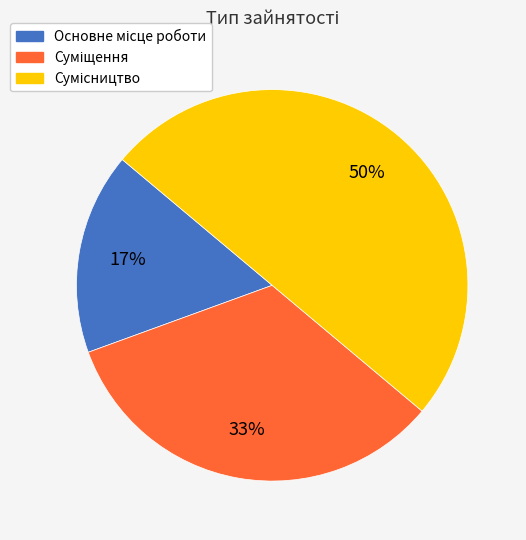

To the nearest percent, what is the average slice percentage?

33%